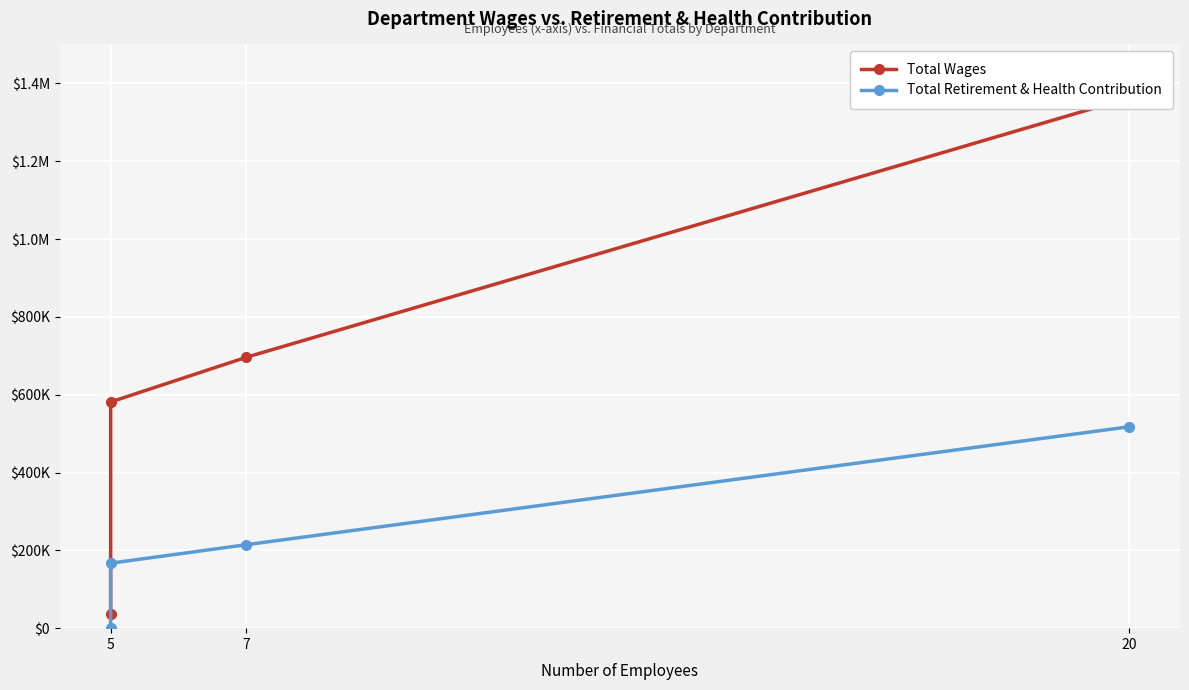

What is the difference between the second highest and minimum values in the Total Retirement & Health Contribution series?

214500